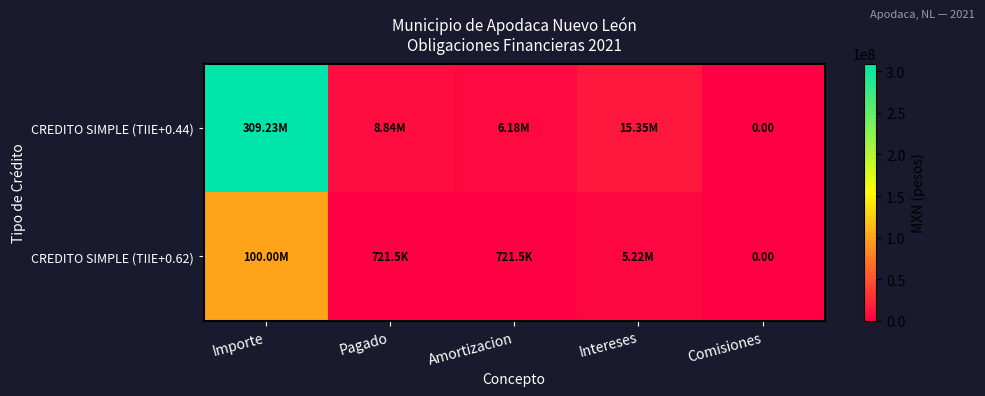

Which label corresponds to the largest value in the chart?

Importe